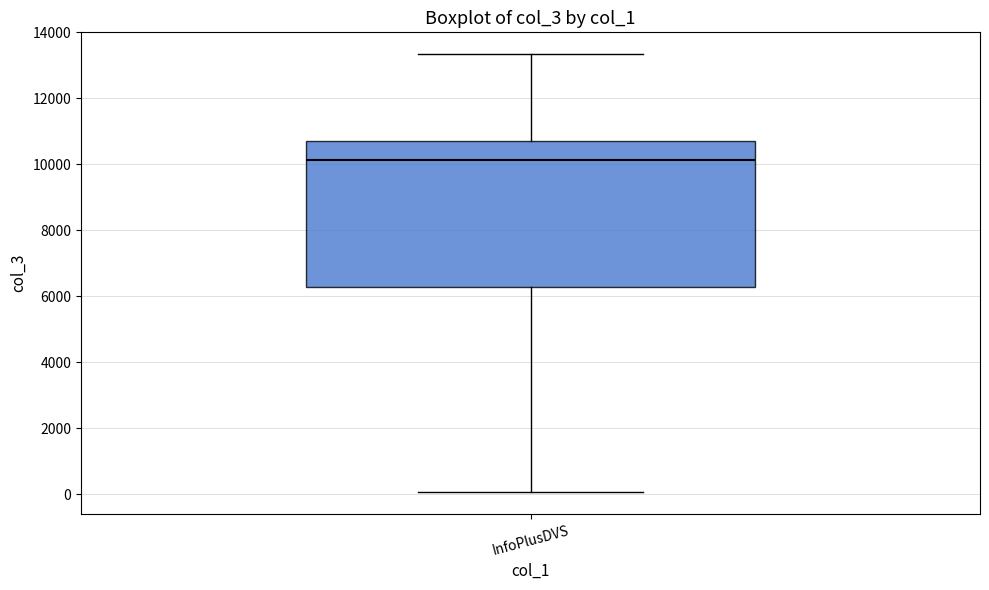

Read this box plot against the y-axis: the position of the median line, the range covered by the box, and the ends of both whiskers. The values are not printed on the chart, so give them approximately, as read against the axis.

median 10200, box 6200 to 10800, whiskers 0 to 13400